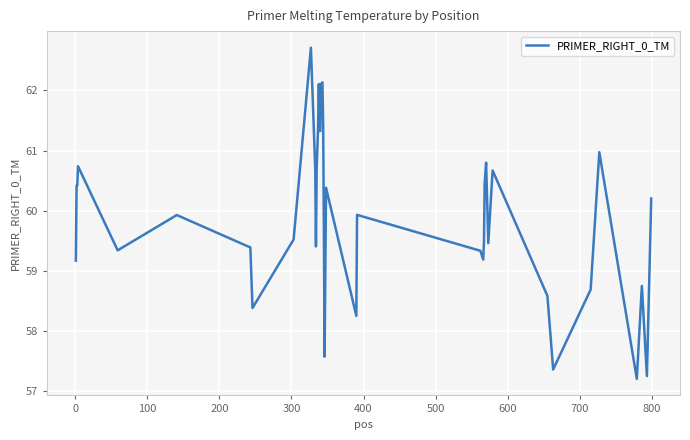

What is the difference between the maximum and minimum values?

5.5